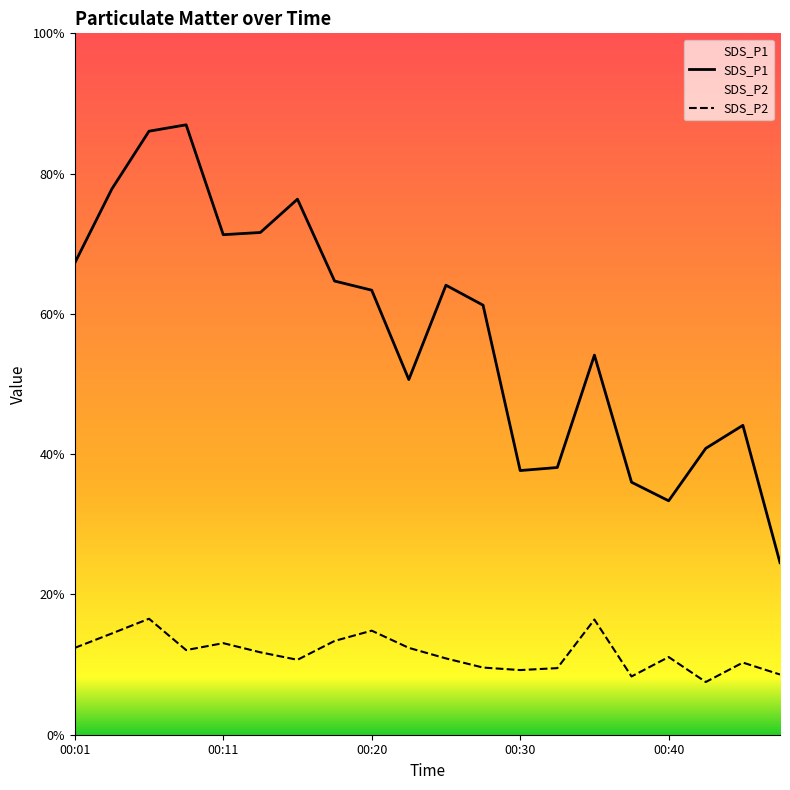

Between 00:45 and 00:15, which is larger?

00:15